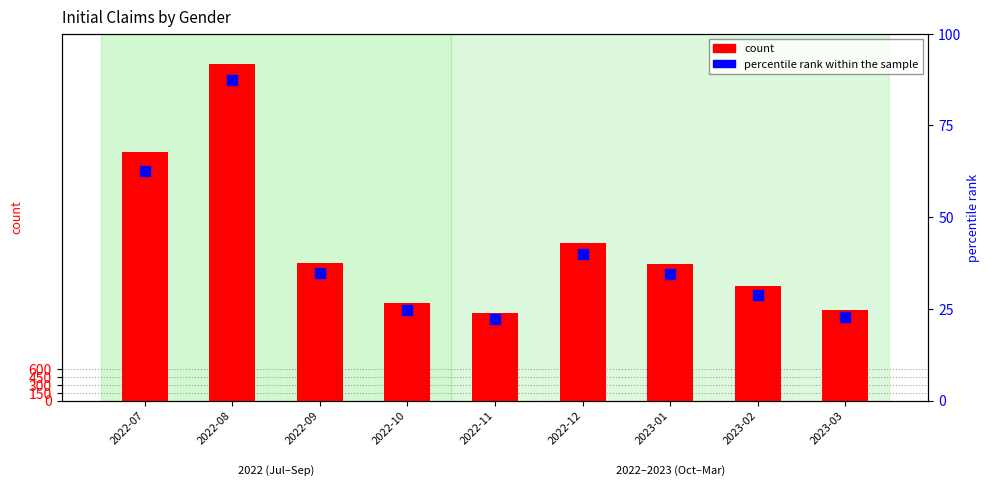

What is the average value of the count series?

2982.0